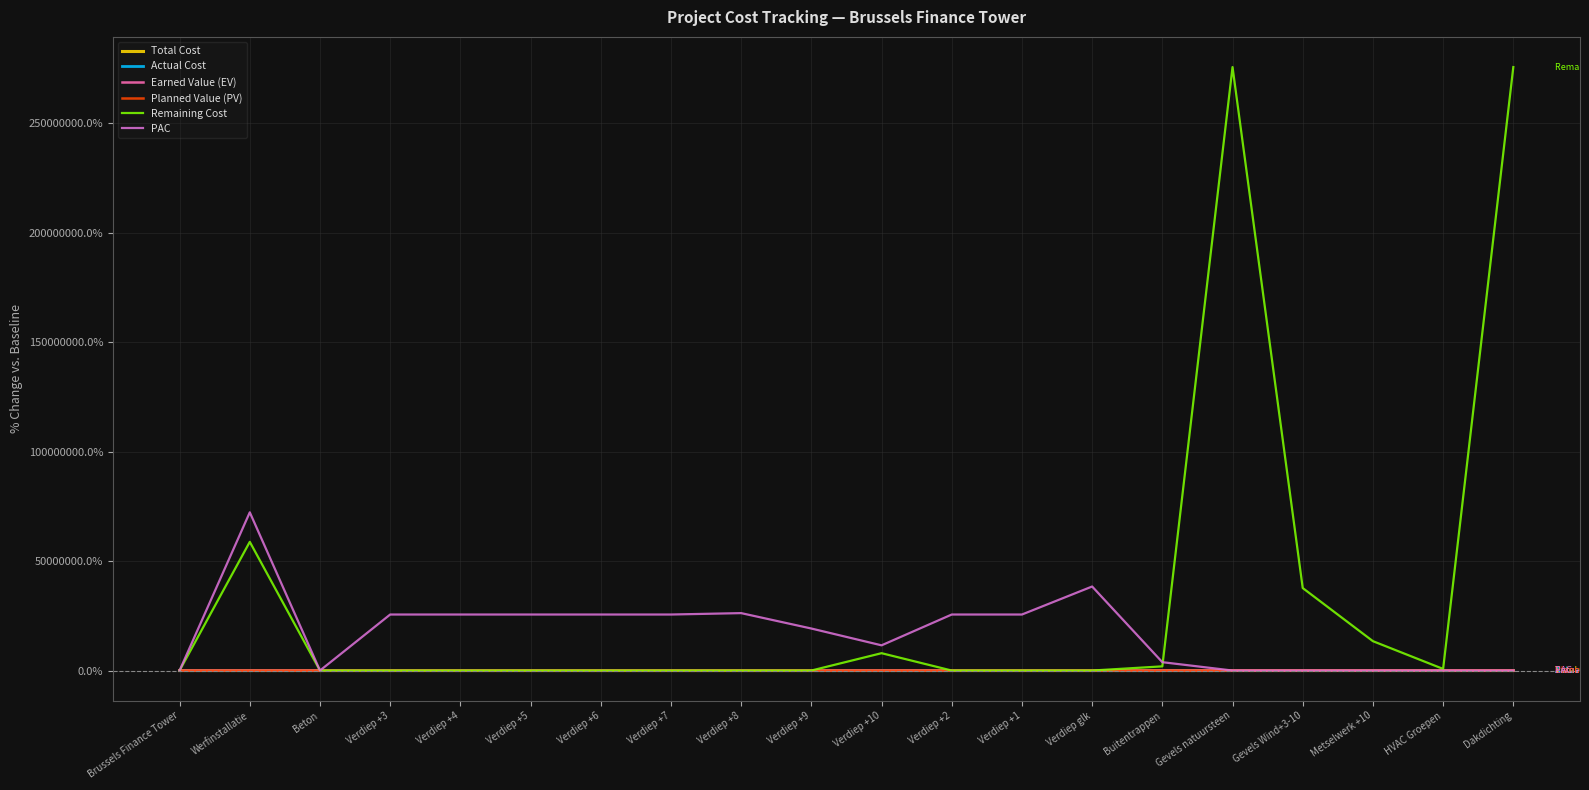

Which series changed the most between Verdiep +3 and Metselwerk +10?

PAC